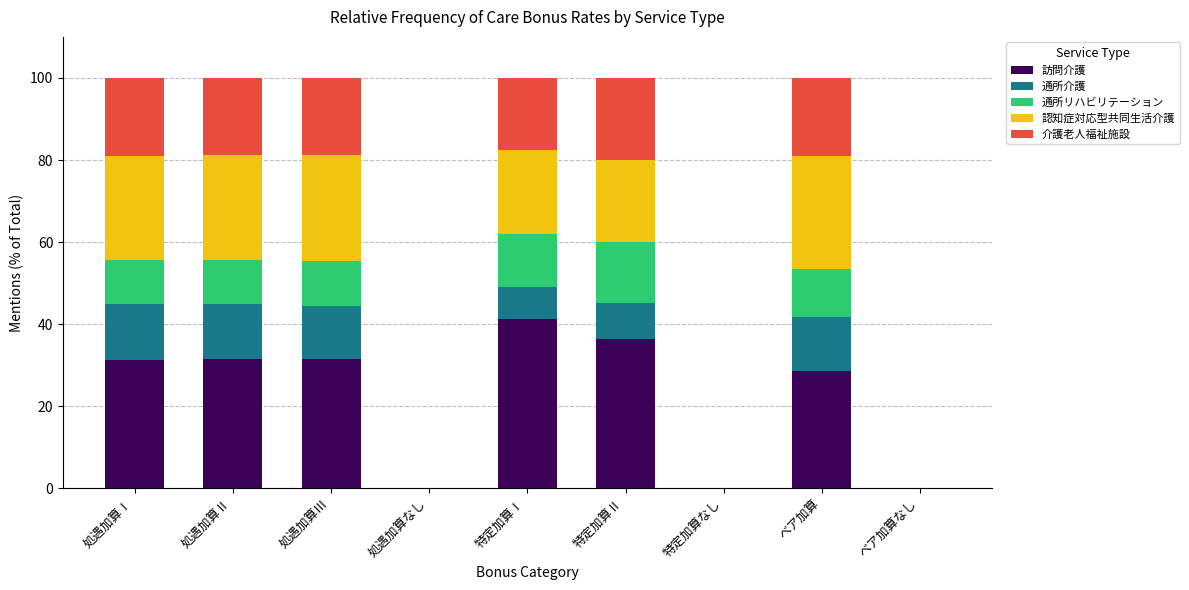

Are the bars grouped side by side (vs. stacked)?

No